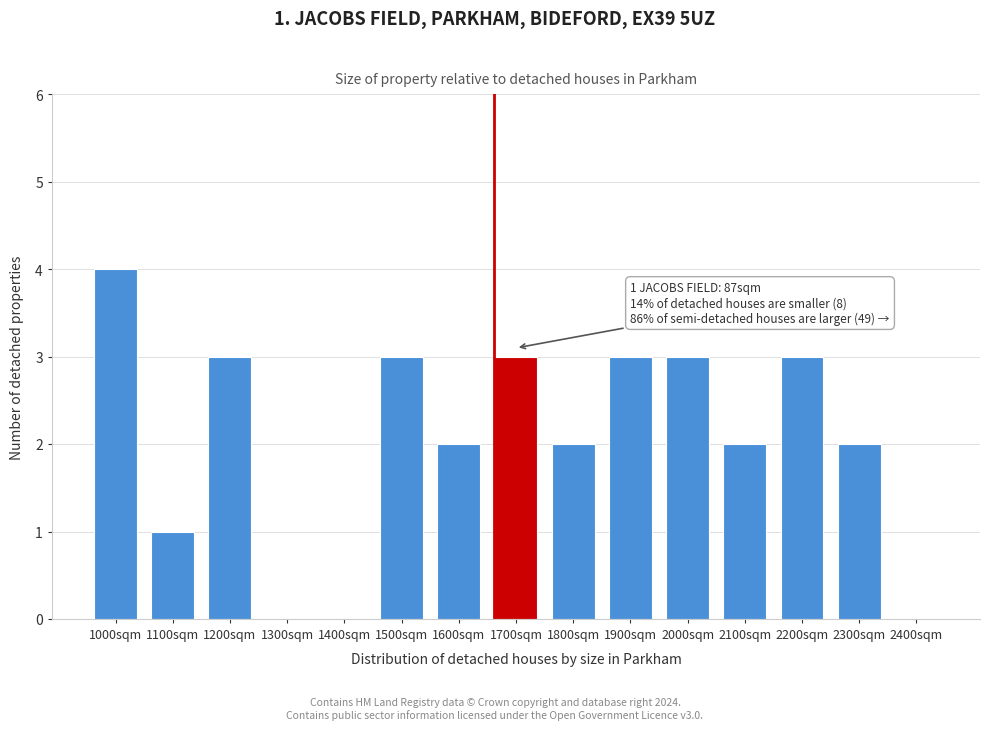

Reading right to left, extract all data points from this chart.

2400sqm=0	2300sqm=2	2200sqm=3	2100sqm=2	2000sqm=3	1900sqm=3	1800sqm=2	1700sqm=3	1600sqm=2	1500sqm=3	1400sqm=0	1300sqm=0	1200sqm=3	1100sqm=1	1000sqm=4